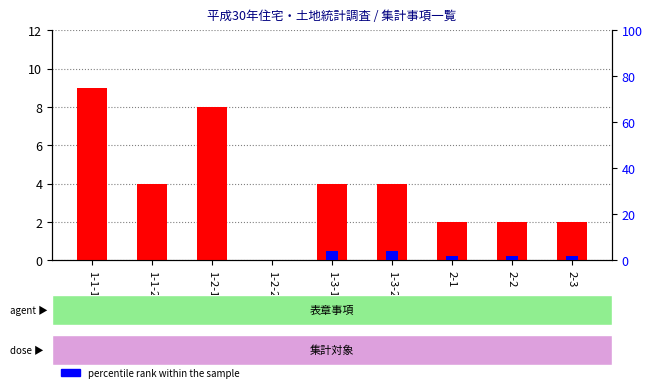

Does the chart contain any negative values?

No